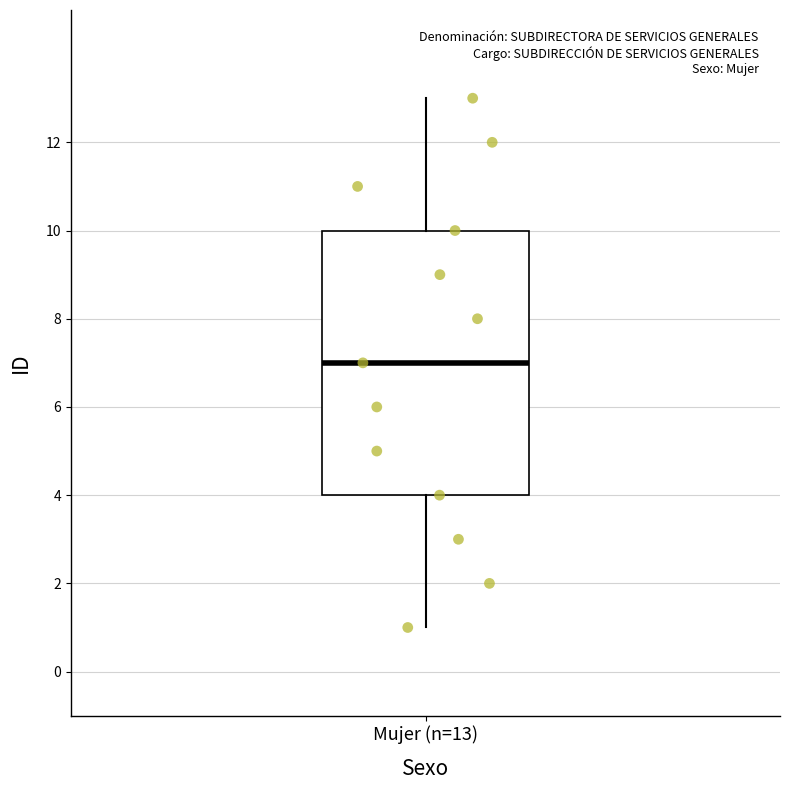

Transcribe this box plot: give where the median line is, the range the box spans, and where the two whiskers end, as read against the y-axis. The values are not printed on the chart, so give them approximately, as read against the axis.

median 7, box 4 to 10, whiskers 1 to 13